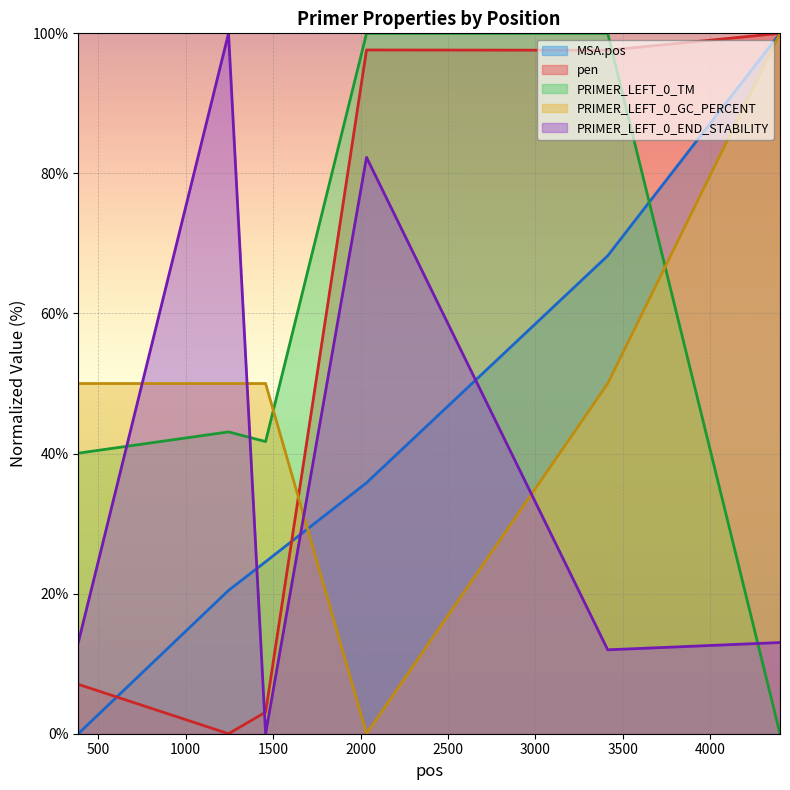

At which category does pen reach its first local peak?

2034